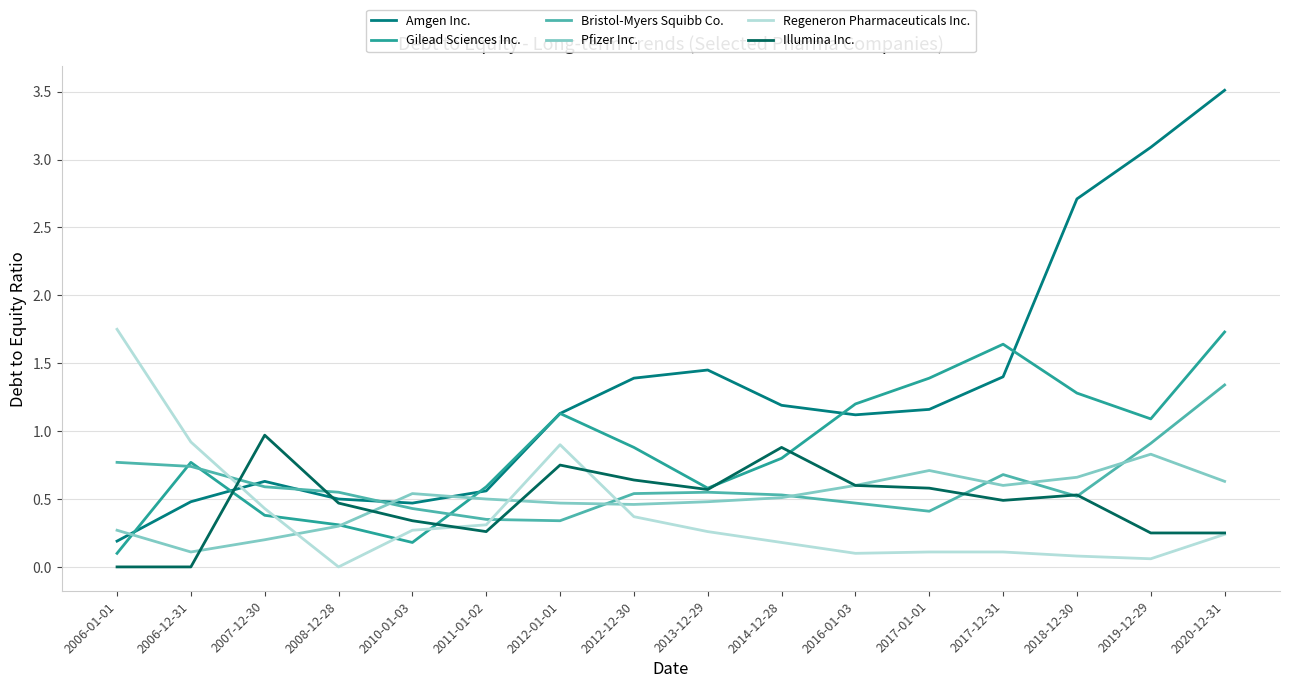

At how many categories does at least one series exceed 3?

2